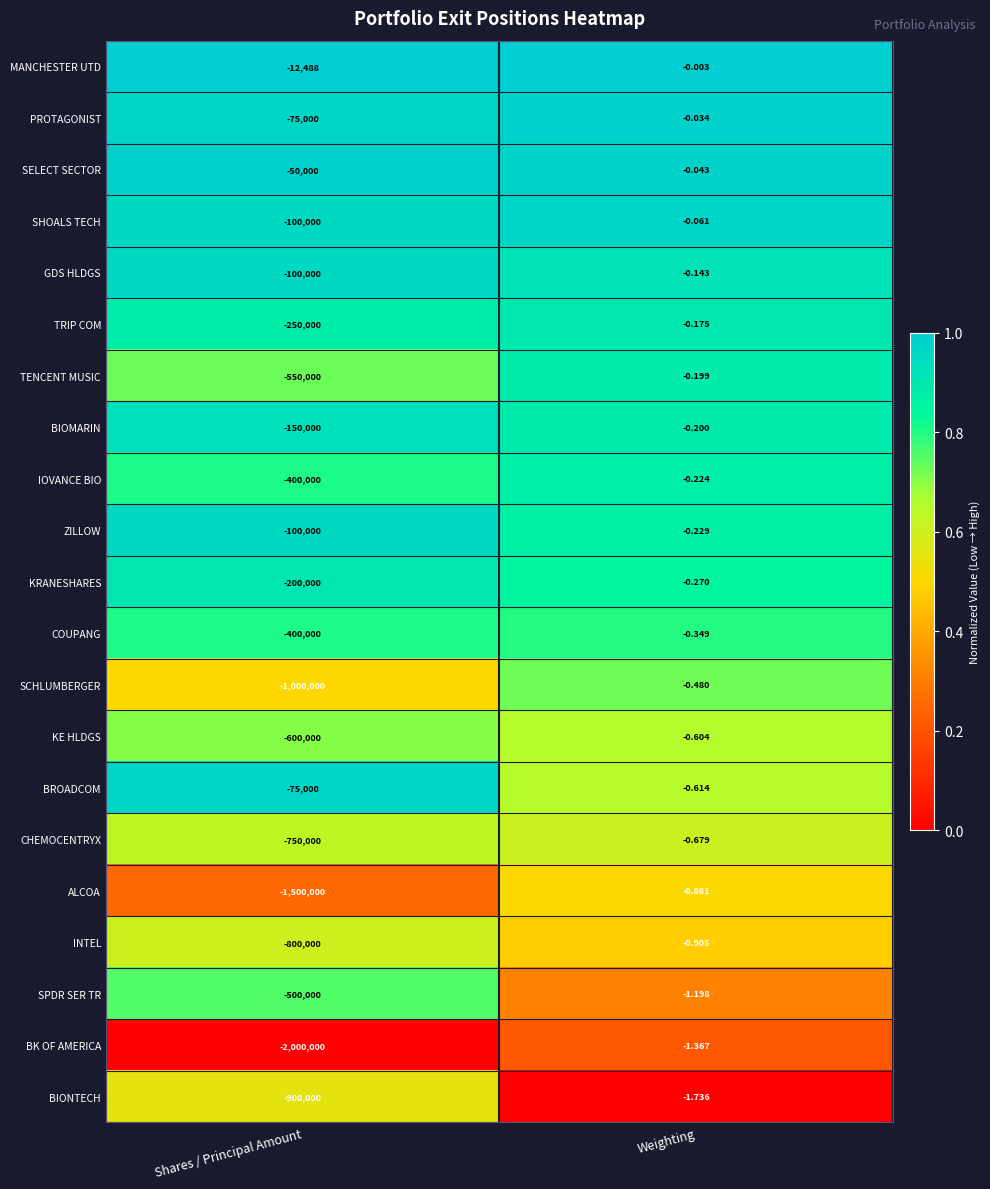

At which label is ALCOA closest to -750000?

Weighting